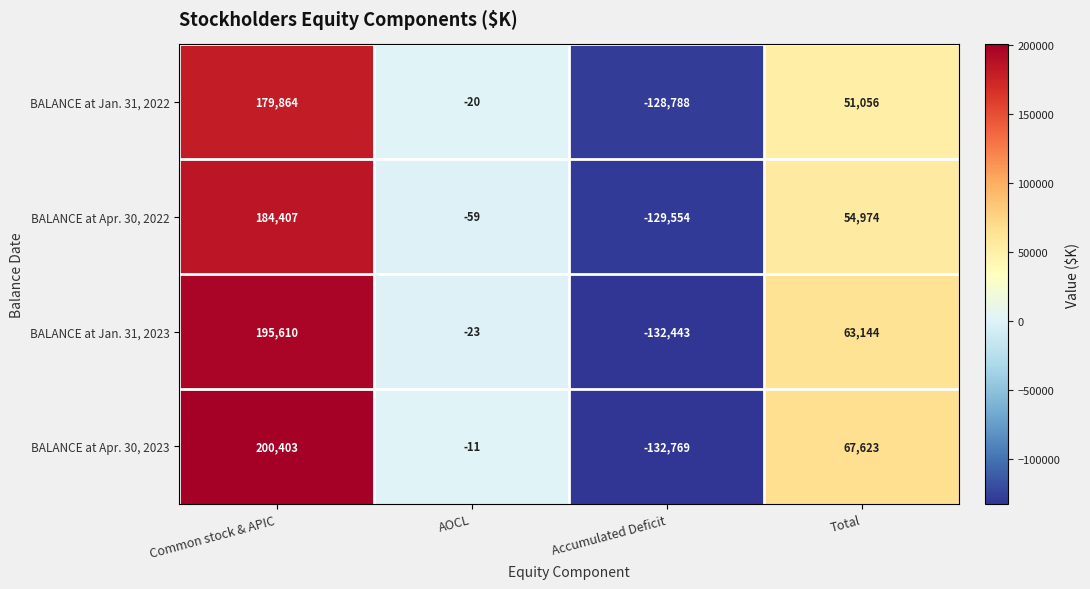

Which label corresponds to the smallest value in the chart?

Accumulated Deficit